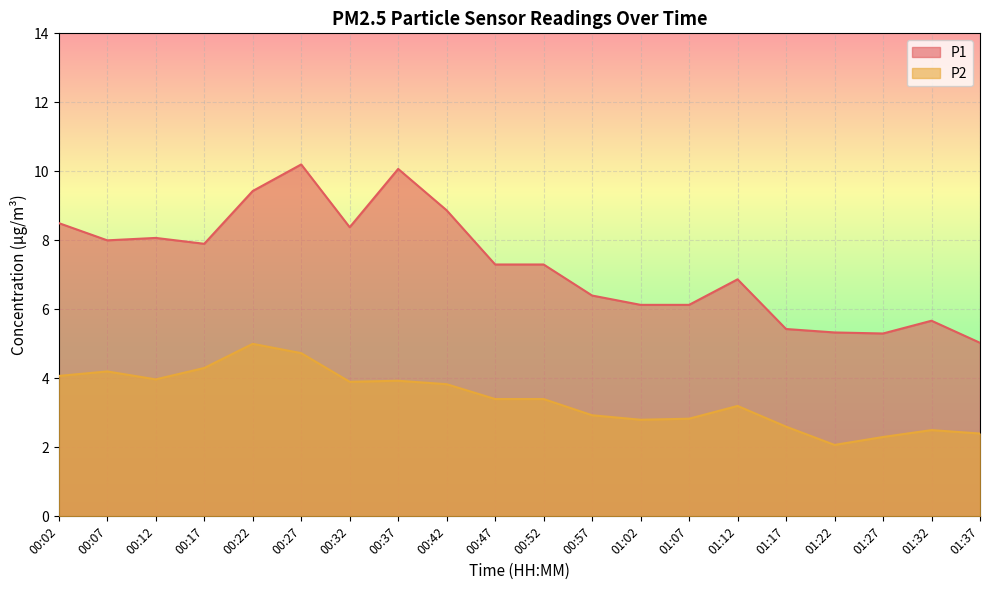

List the series in order of their peak value, highest first.

P1, P2